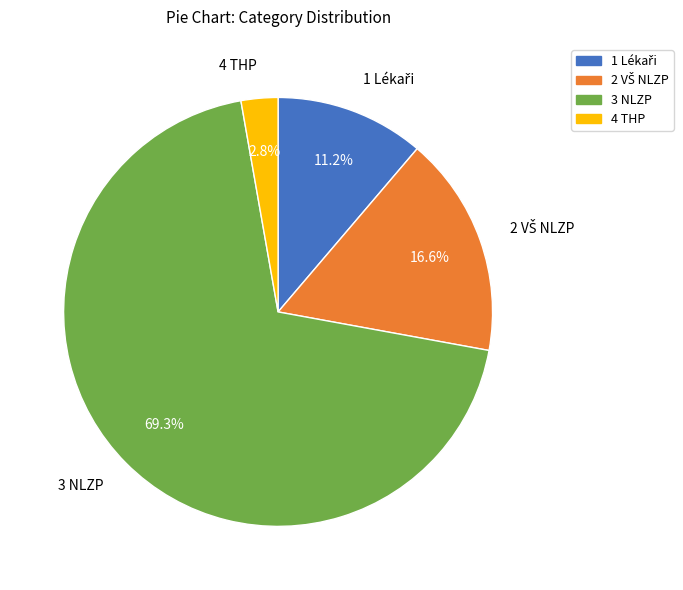

What is the smallest slice in the pie chart?

4 THP